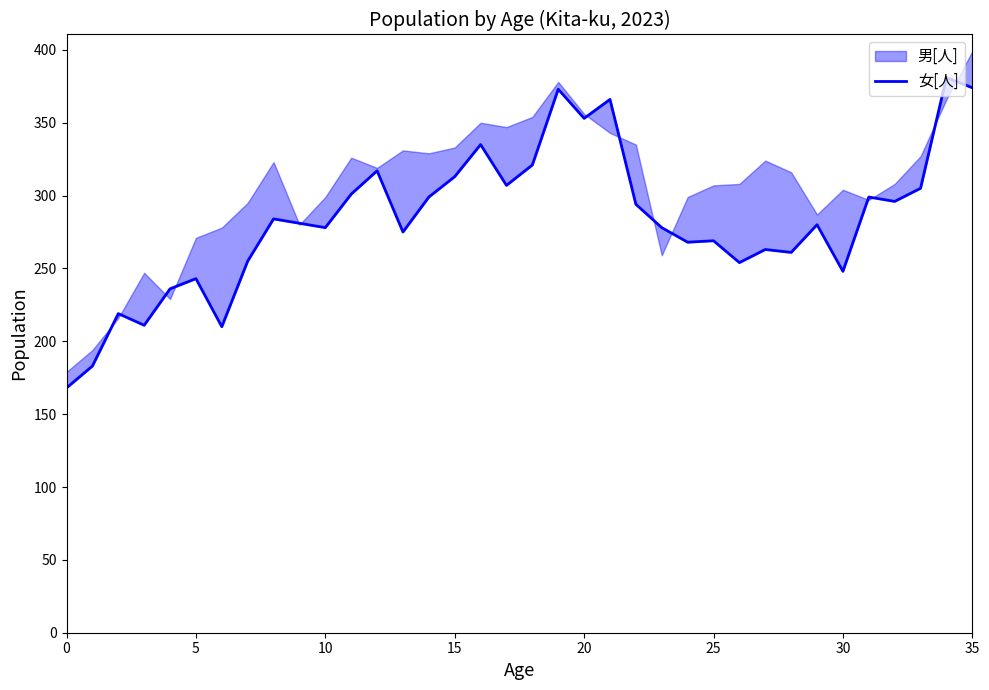

Approximately how many times larger is the value at 28 compared to 31?

0.9